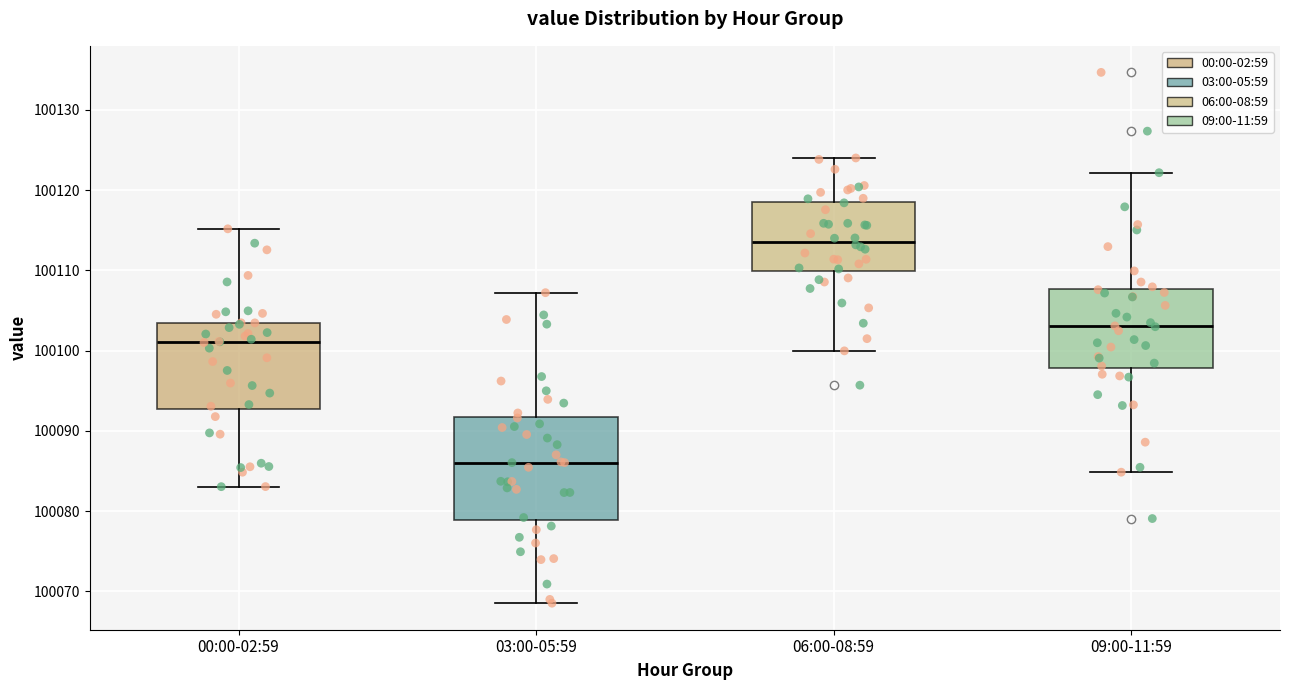

Reading left to right, transcribe this box plot: for each box, give where its median line is, the range the box spans, and where its two whiskers end, as read against the y-axis. The values are not printed on the chart, so give them approximately, as read against the axis.

00:00-02:59: median 100101, box 100093 to 100103, whiskers 100083 to 100115
03:00-05:59: median 100086, box 100079 to 100092, whiskers 100069 to 100107
06:00-08:59: median 100114, box 100110 to 100119, whiskers 100100 to 100124
09:00-11:59: median 100103, box 100098 to 100108, whiskers 100085 to 100122